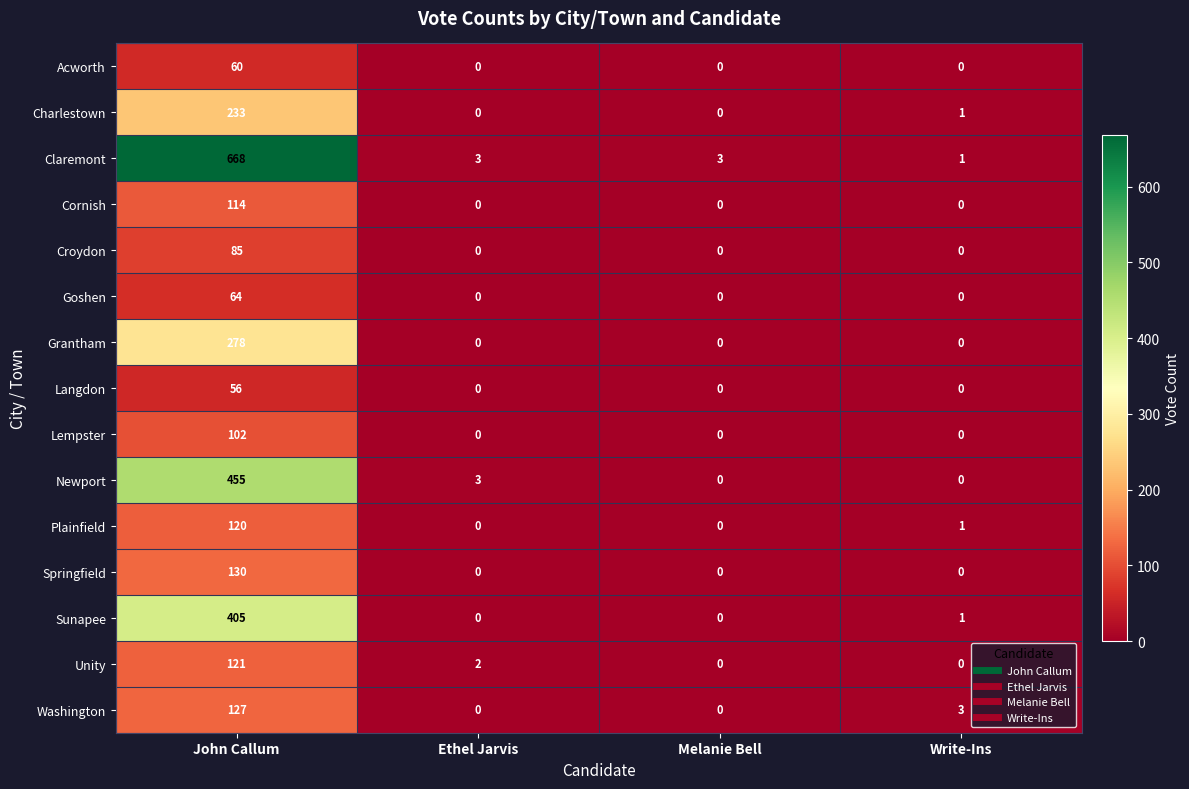

Which series has the largest total across all categories?

Claremont